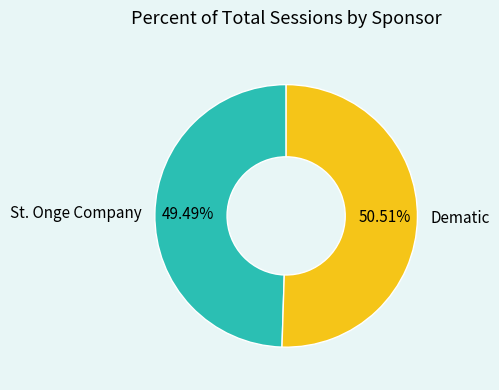

Which category has the smallest portion of the pie?

St. Onge Company